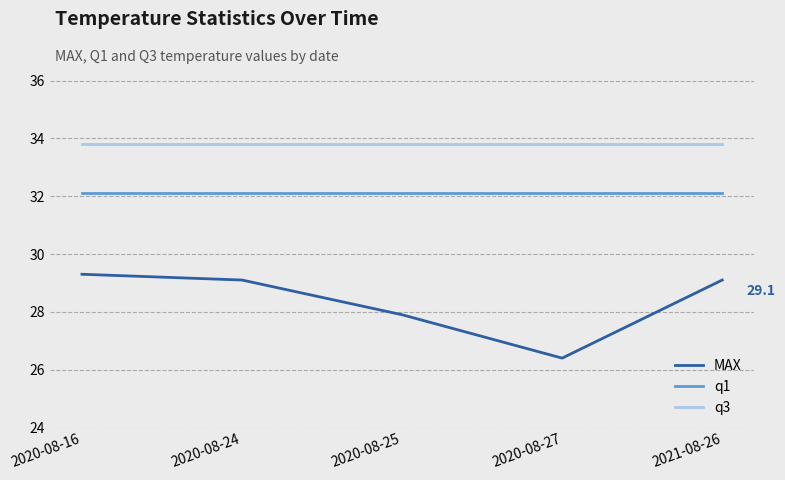

What value does the q1 series have at 2020-08-16?

32.1